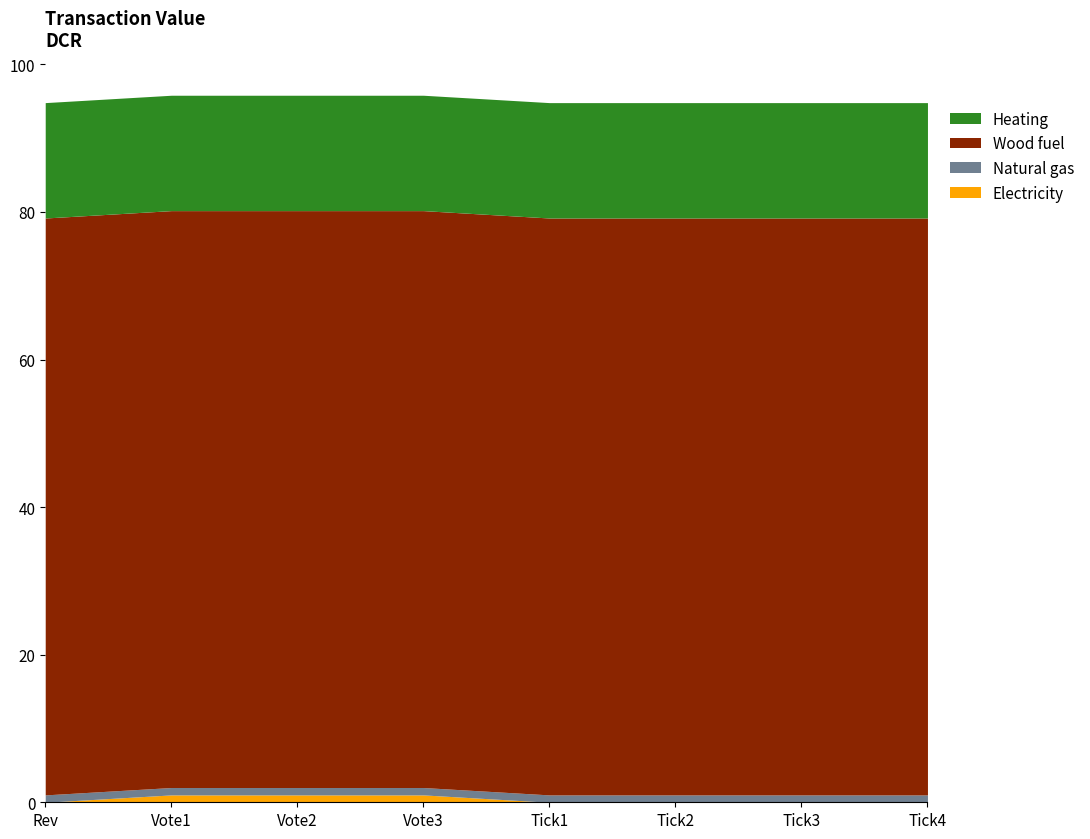

True or false: Natural gas and Wood fuel intersect in this chart.

False